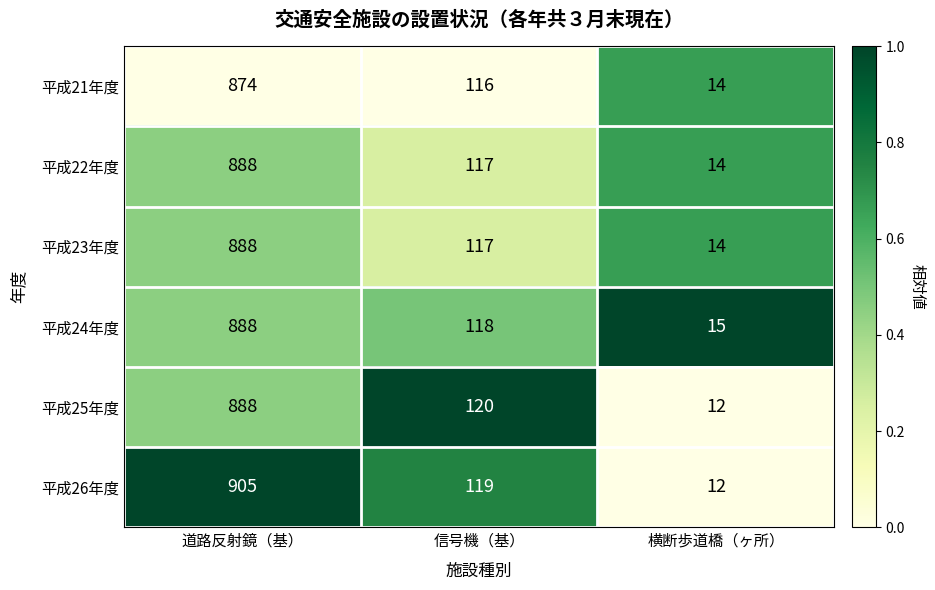

Reading left to right, what are all the values shown in this chart?

平成21年度: 874	116	14
平成22年度: 888	117	14
平成23年度: 888	117	14
平成24年度: 888	118	15
平成25年度: 888	120	12
平成26年度: 905	119	12